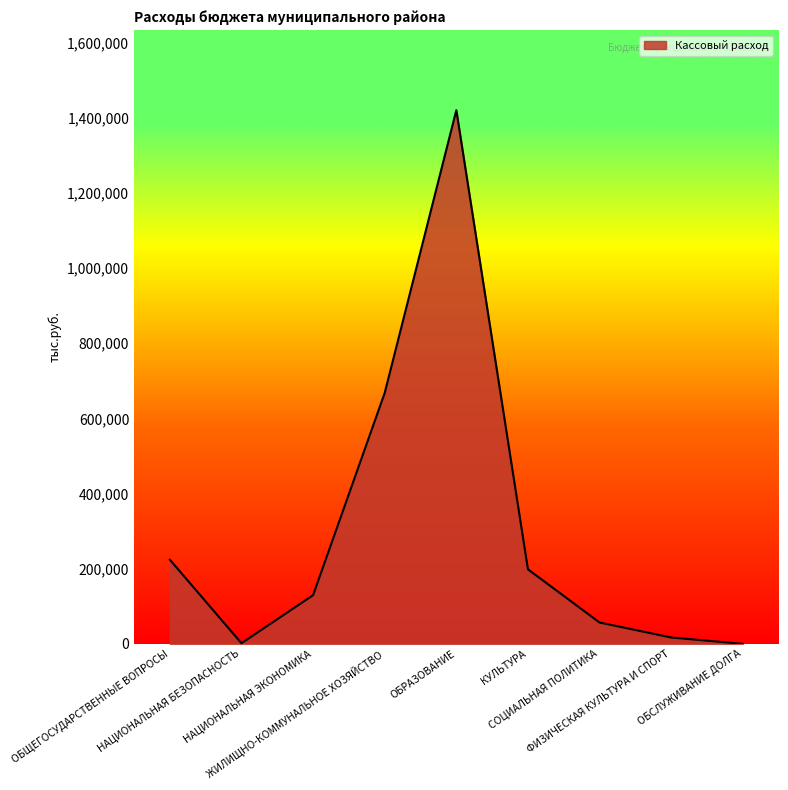

Count the number of data series in this chart.

1